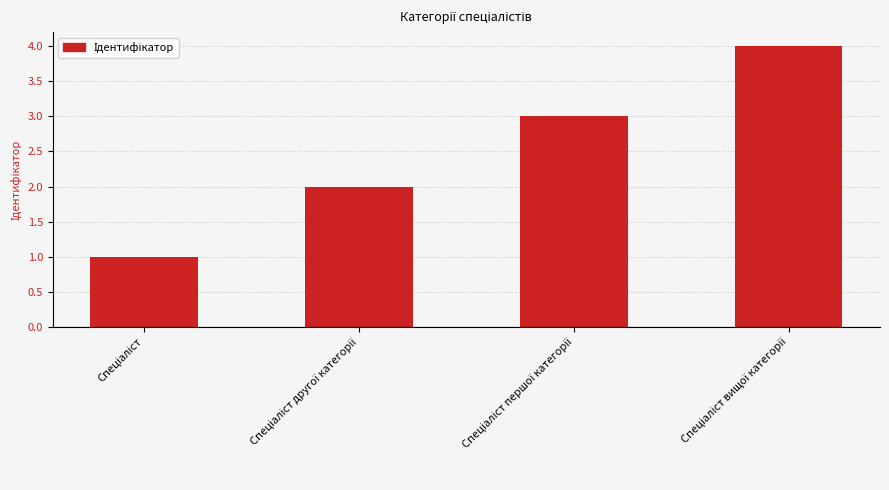

What is the greatest value displayed?

4